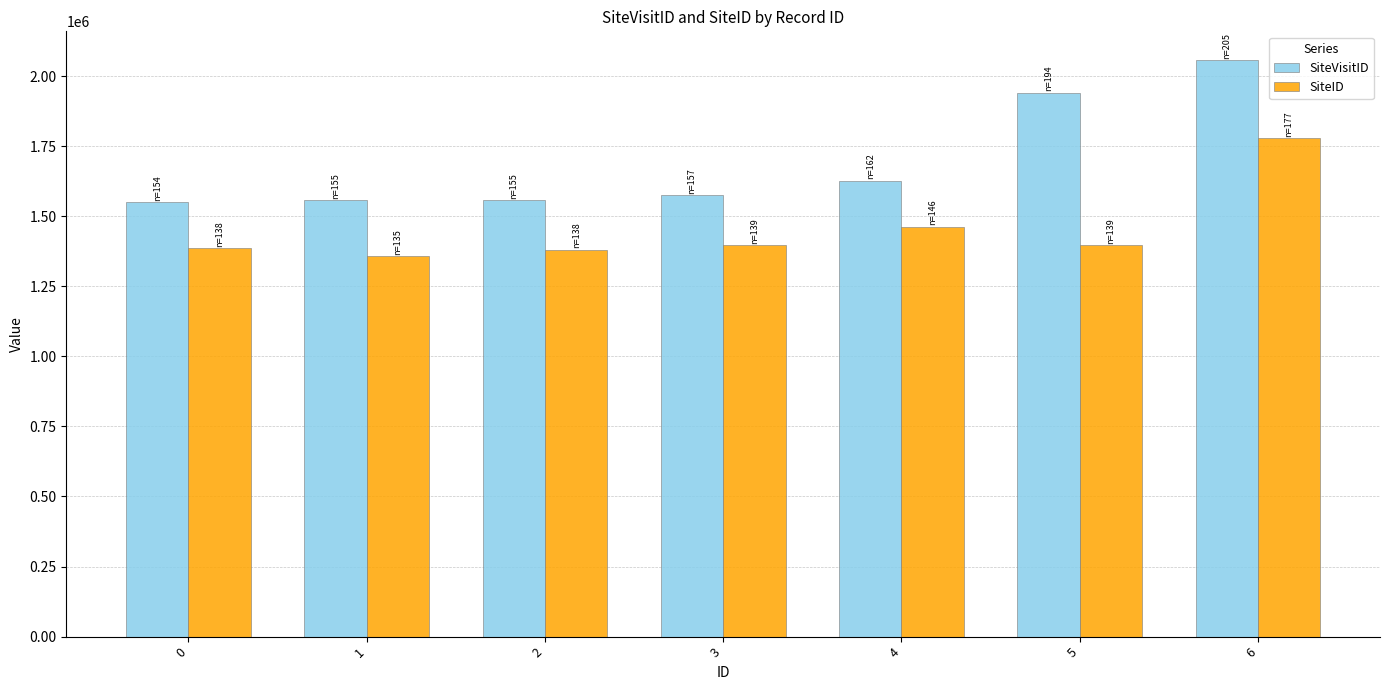

What is the smallest value displayed?

1356946